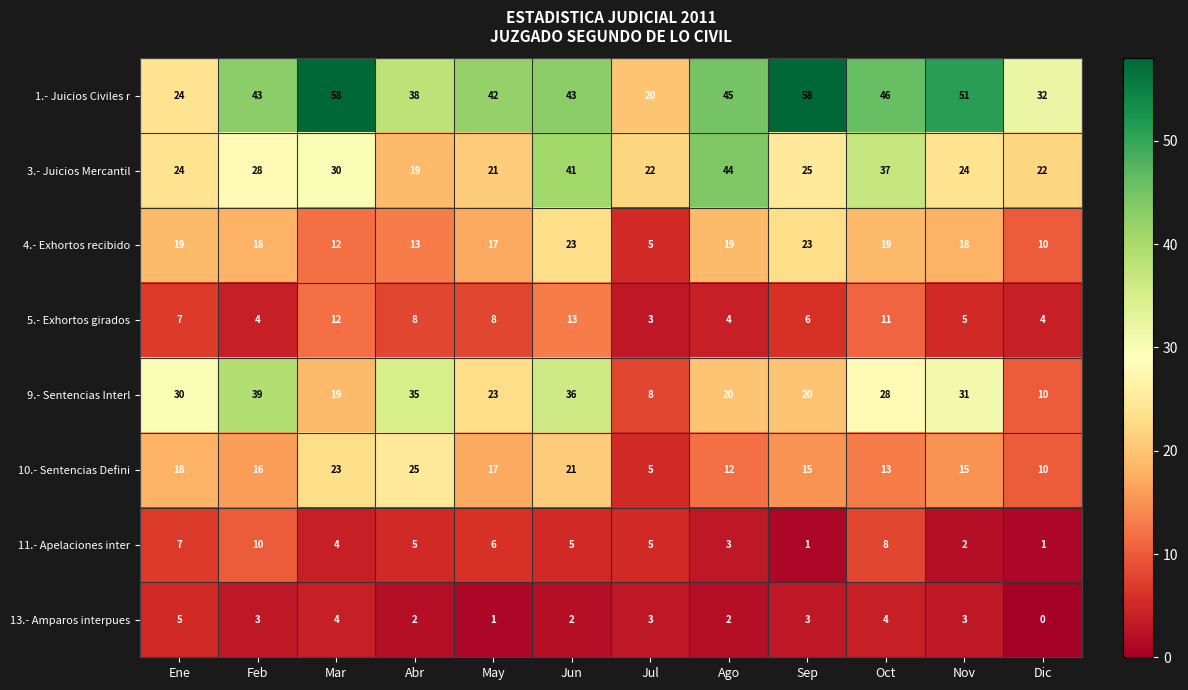

Between Ene and Nov, which series saw the biggest shift?

1.- Juicios Civiles r